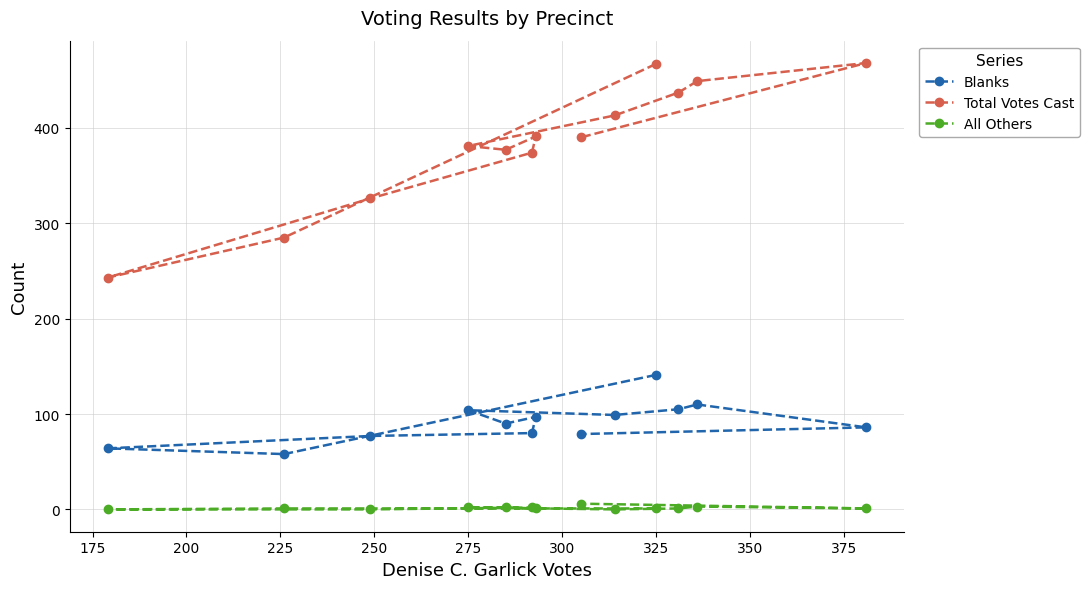

What is the maximum value for Blanks?

141